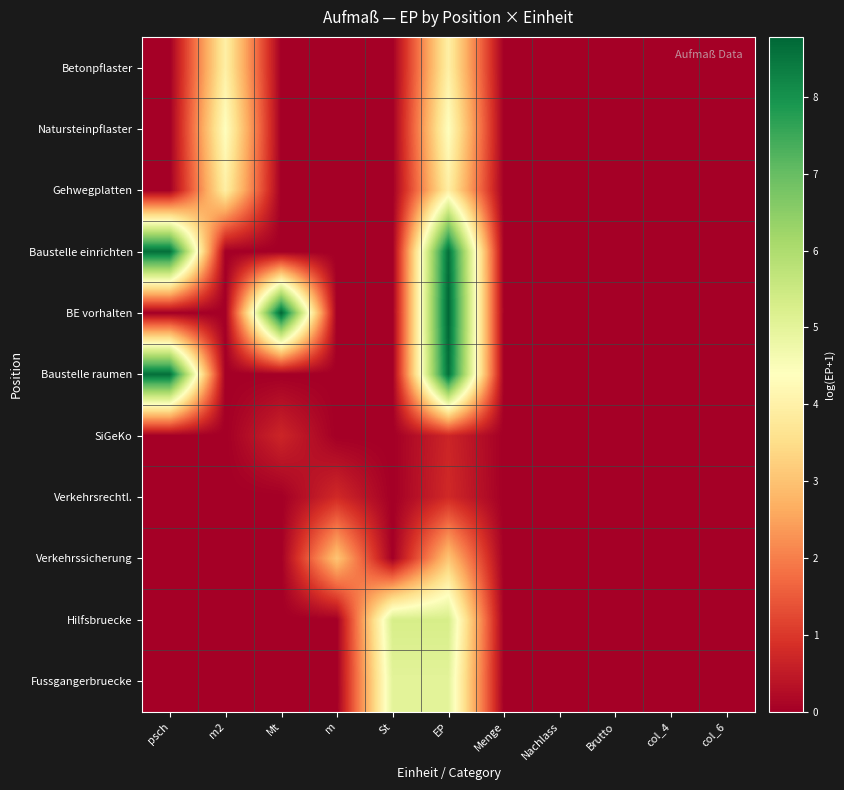

Which series has the largest total across all categories?

BE vorhalten